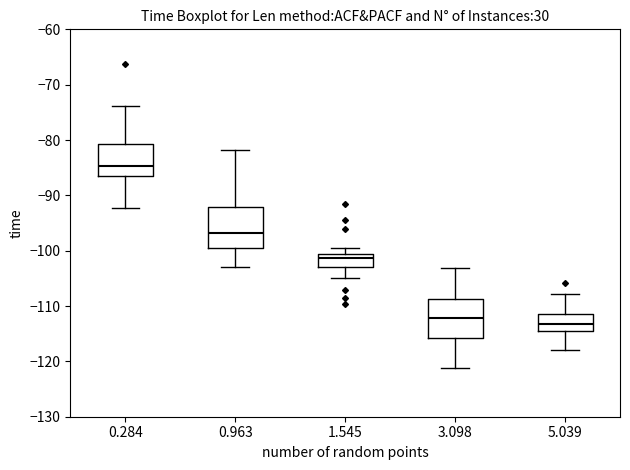

Reading left to right, transcribe this box plot: for each box, give where its median line is, the range the box spans, and where its two whiskers end, as read against the y-axis. The values are not printed on the chart, so give them approximately, as read against the axis.

0.284: median -85, box -86 to -81, whiskers -92 to -74
0.963: median -97, box -99 to -92, whiskers -103 to -82
1.545: median -101 (just below the box's upper edge), box -103 to -101, whiskers -105 to -100
3.098: median -112, box -116 to -109, whiskers -121 to -103
5.039: median -113, box -114 to -111, whiskers -118 to -108